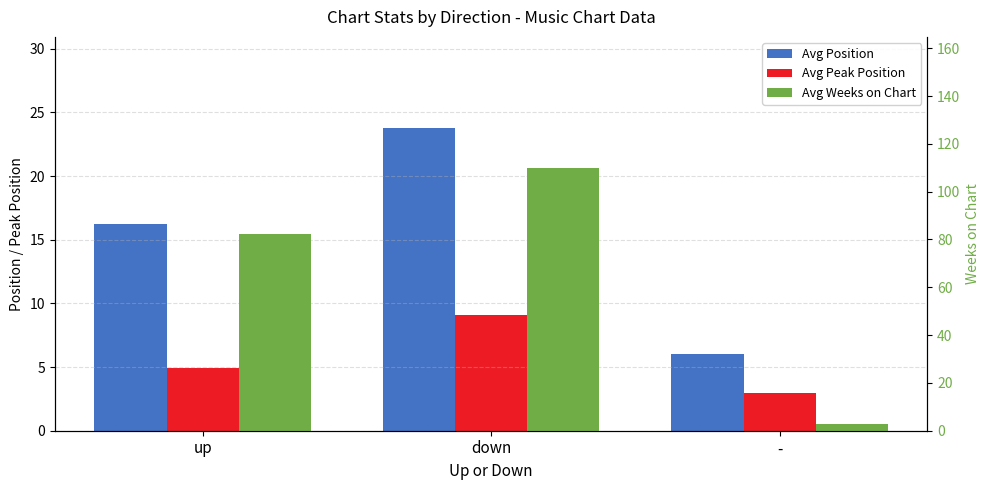

How many groups of bars are there?

3